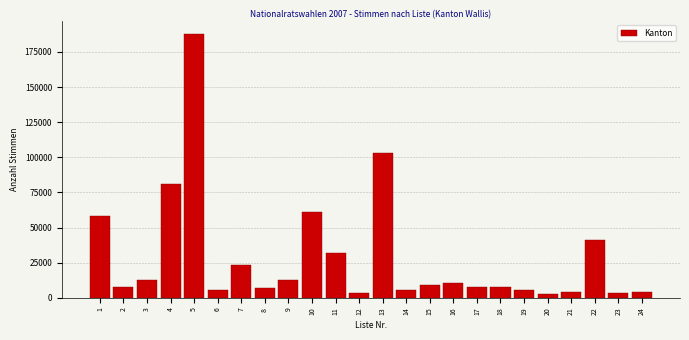

The value at 10 is 61229. True or false?

True